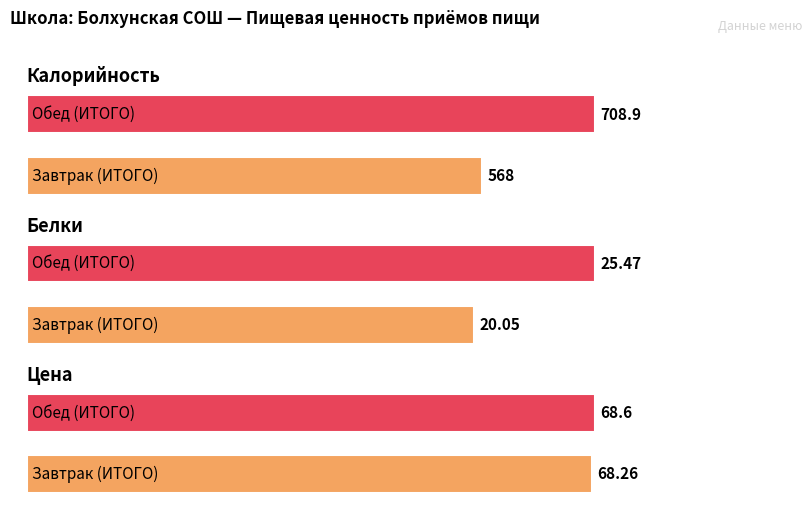

At which label does Цена reach its peak?

Обед (ИТОГО)